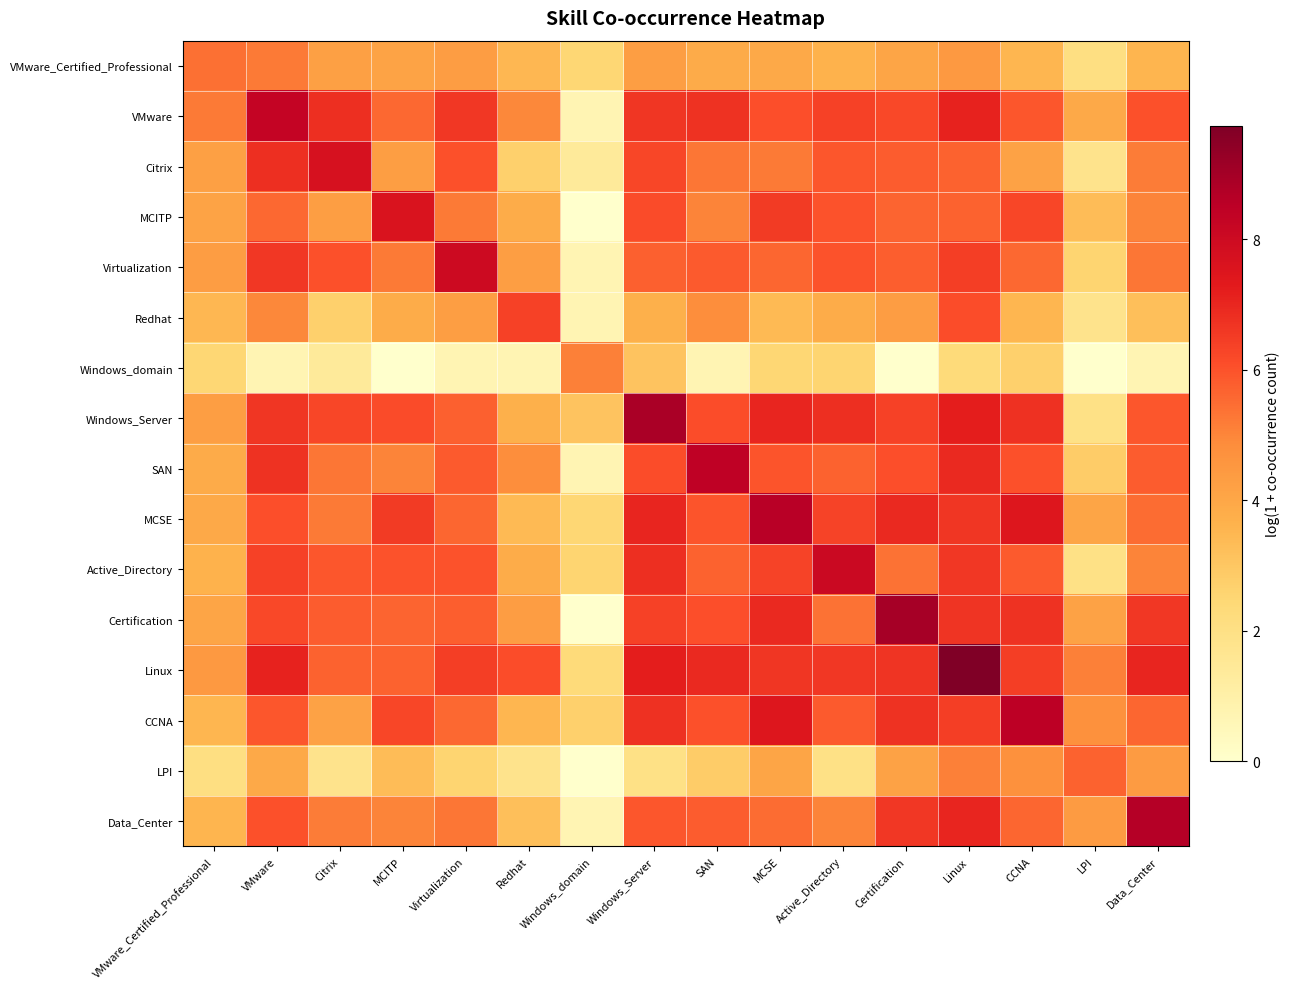

Rank the series at SAN from highest to lowest value.

SAN, Linux, VMware, Windows_Server, Certification, CCNA, MCSE, Virtualization, Data_Center, Active_Directory, Citrix, MCITP, Redhat, VMware_Certified_Professional, LPI, Windows_domain